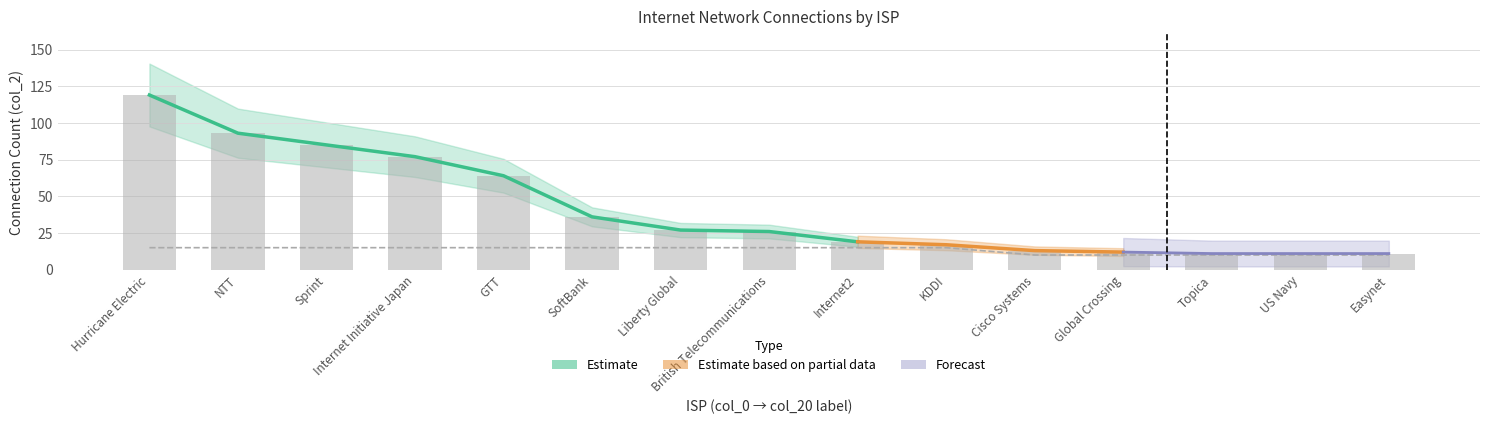

At which label does Sprint first exceed 17?

Hurricane Electric